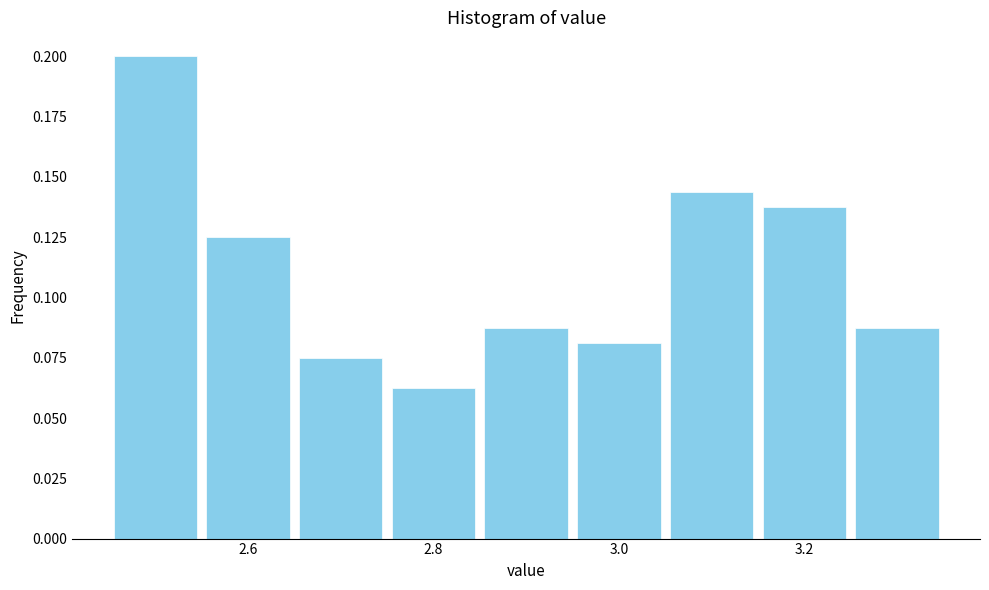

How tall is the bar that spans 2.95 to 3.05 on the x-axis? Neither the bar edges nor the heights are printed on the chart, so give them approximately, as read against the axes.

0.080